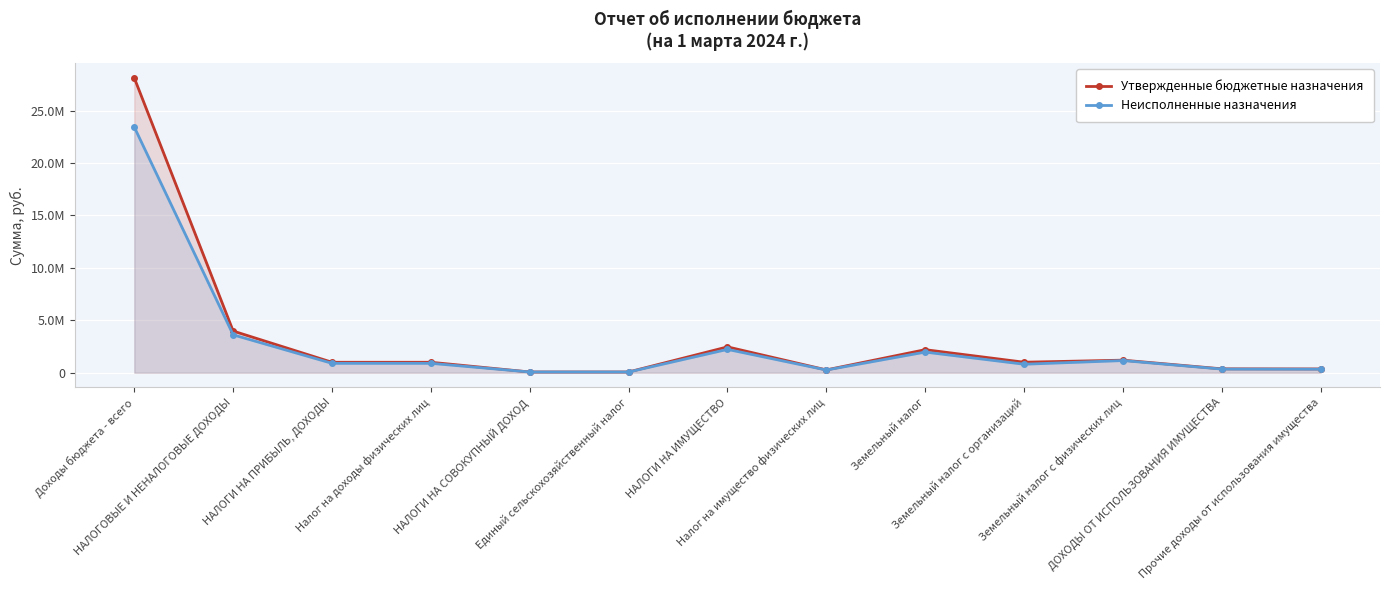

Which series has the largest total across all categories?

Утвержденные бюджетные назначения